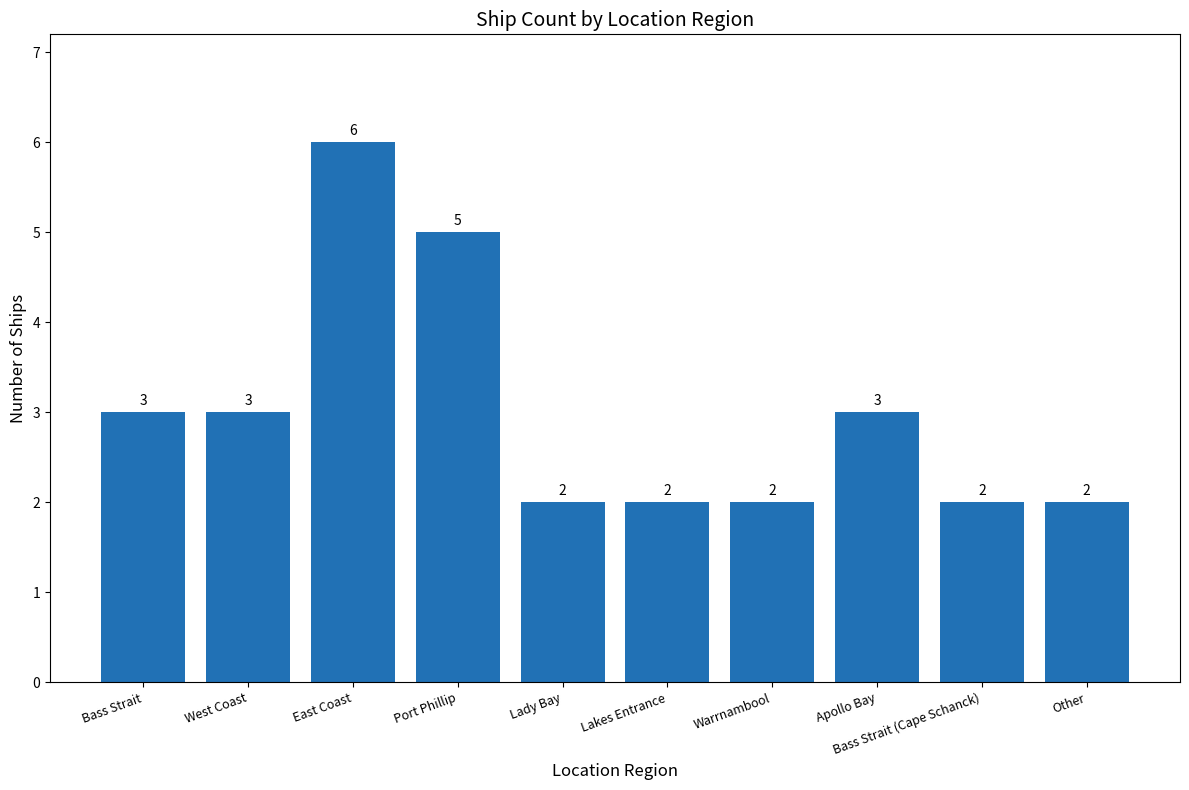

Count the values in the range 2 to 3.

8